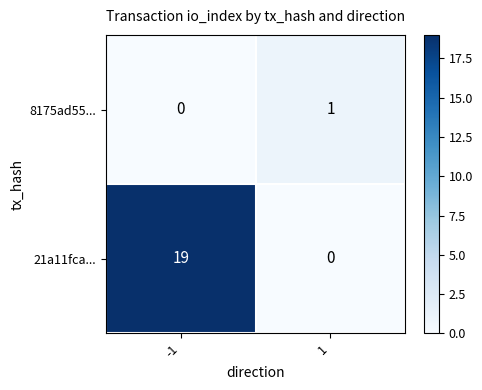

Which series changed the most between -1 and 1?

21a11fca...